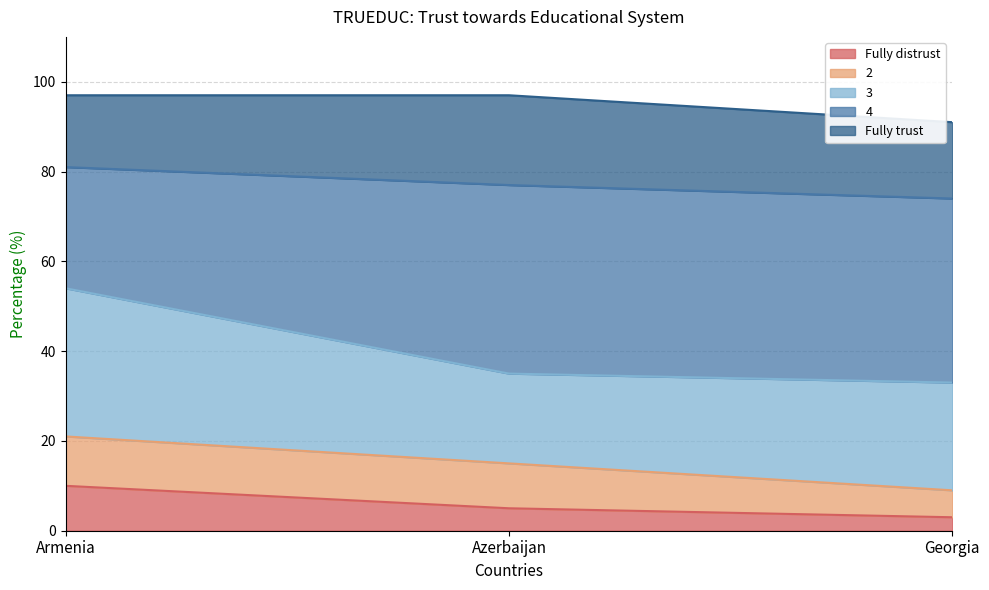

How many data points does each series have?

3